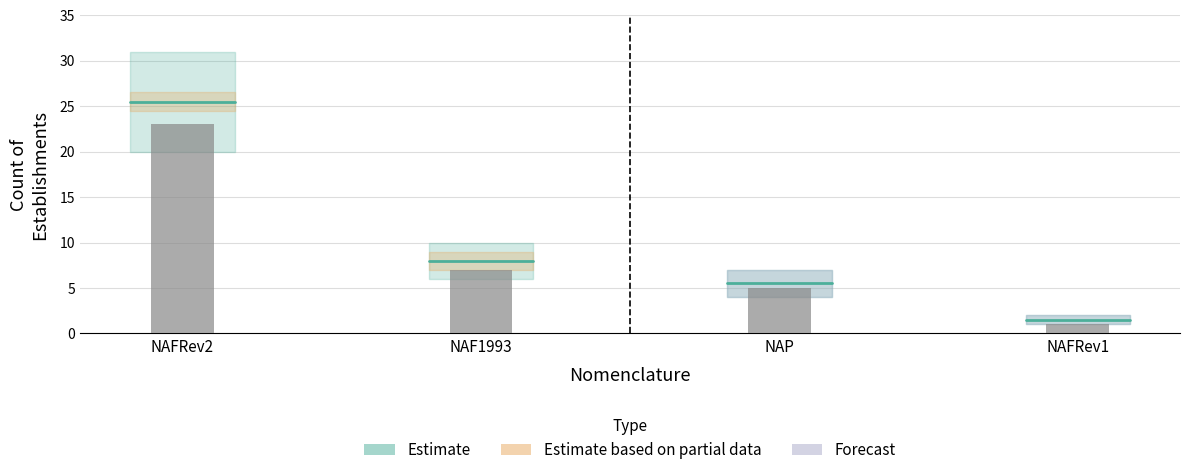

What is the label of the 3rd bar from the left?

NAP